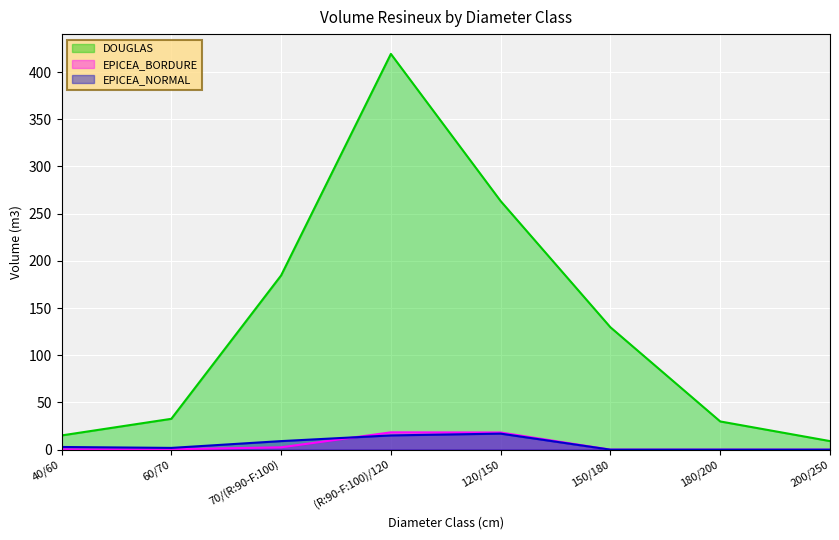

What is the difference between the second highest and second lowest values in the DOUGLAS series?

248.2